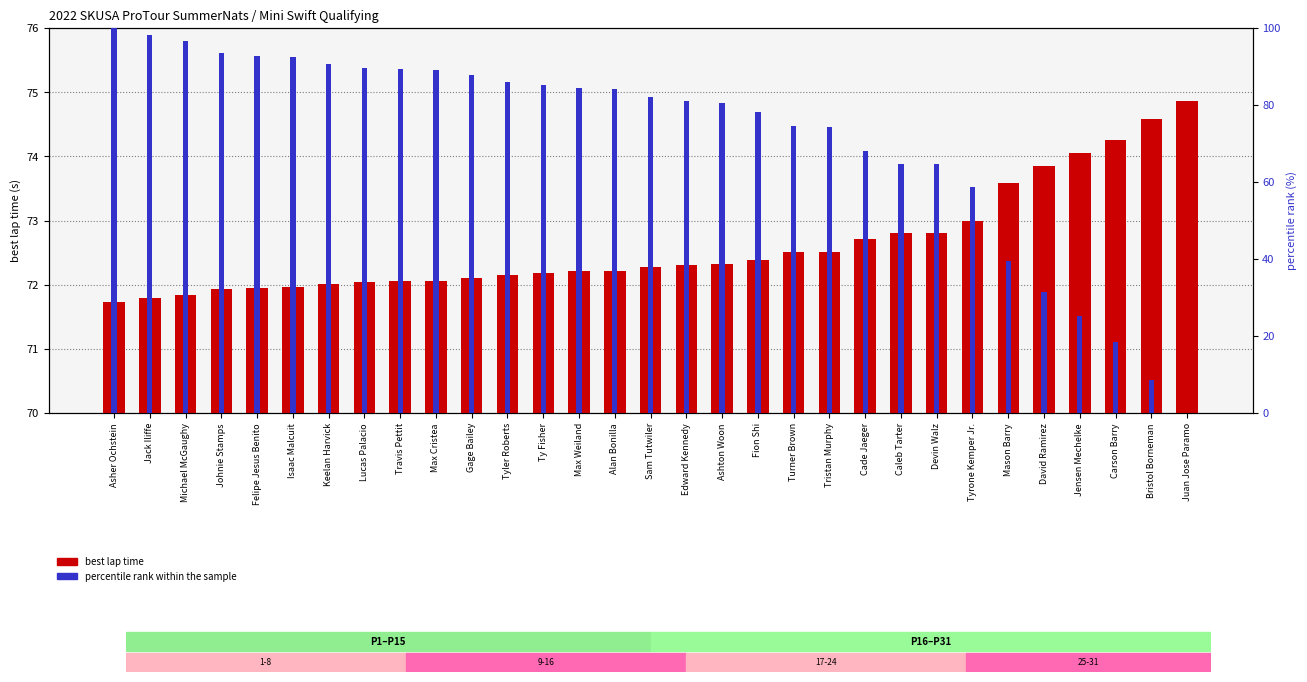

Rank the series by their maximum value, from highest to lowest.

percentile rank within the sample, best lap time